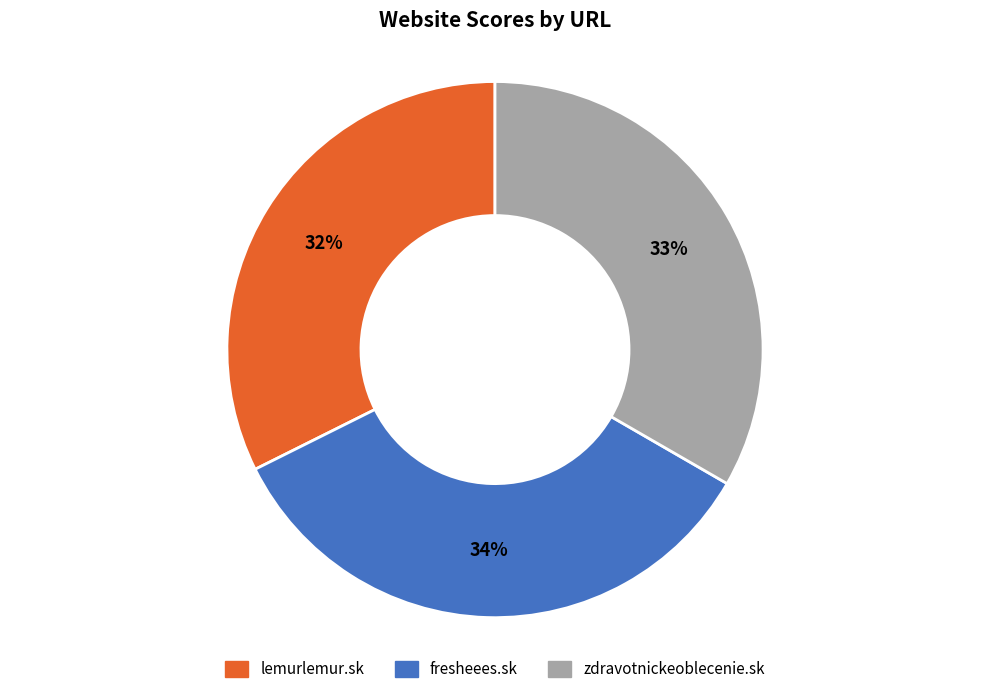

Which slice is the largest?

fresheees.sk